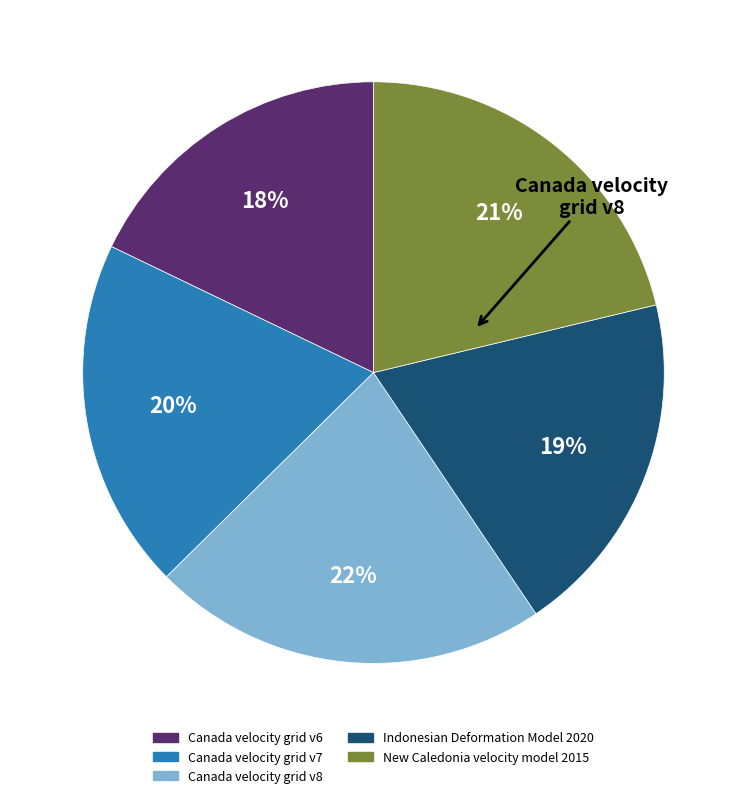

True or false: Indonesian Deformation Model 2020 accounts for 19% of the total.

True